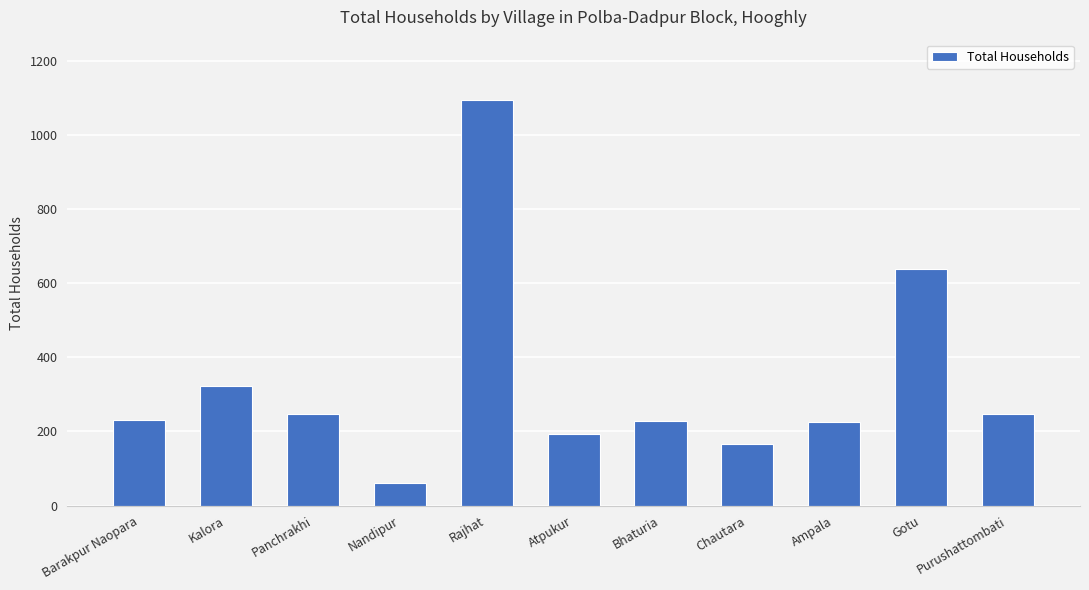

How many bars are there in total?

11